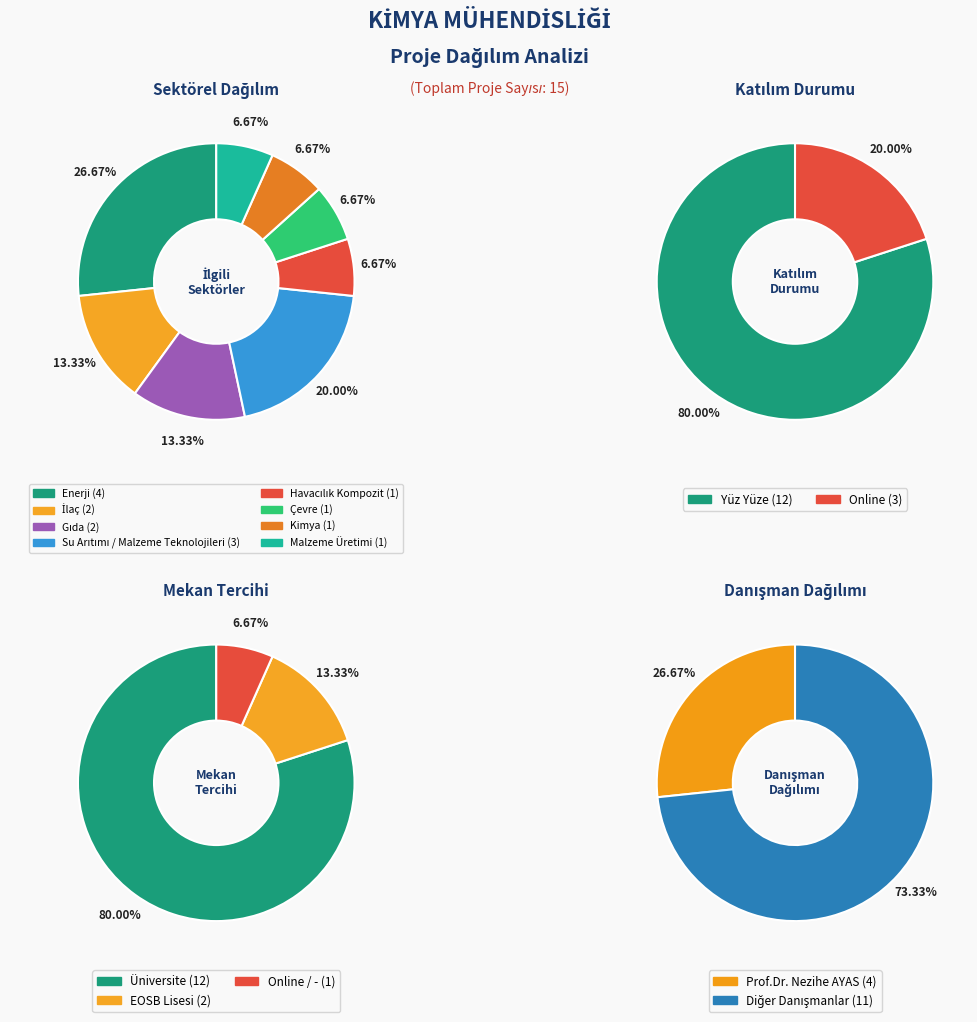

To the nearest percent, what is the combined percentage of Enerji and Çevre?

33%